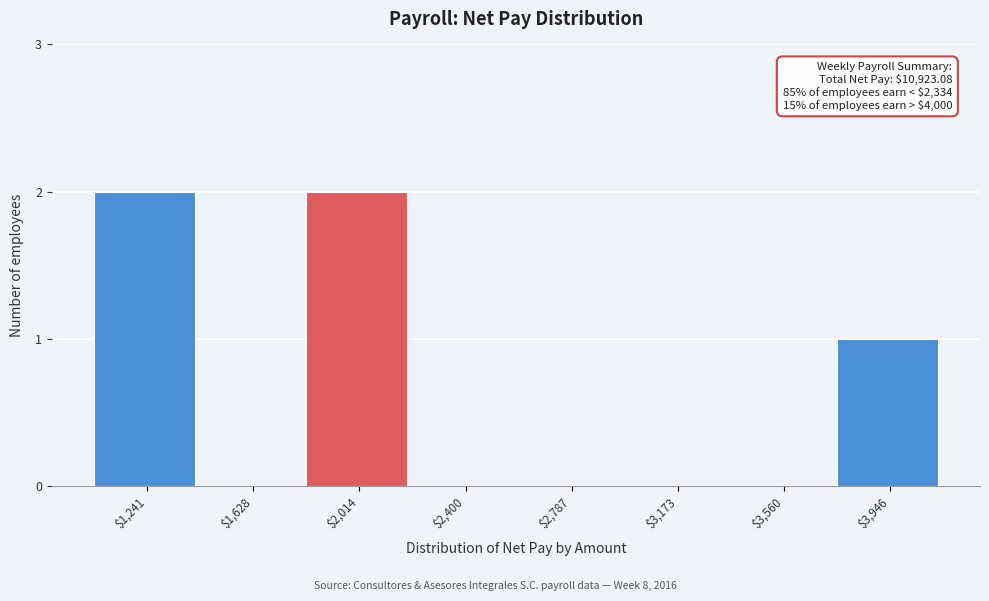

Is it true that the value at $2,787 is -1?

False